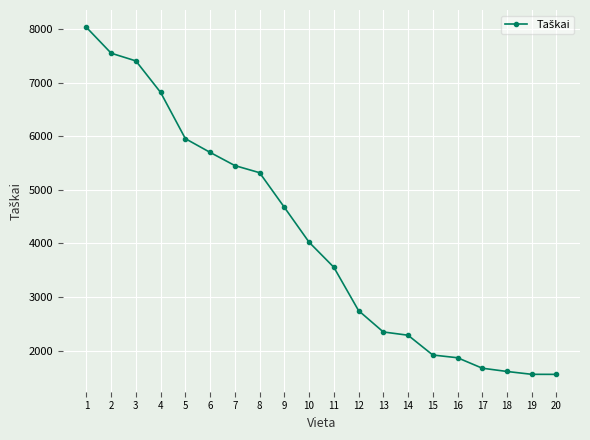

How many lines are shown in the chart?

1